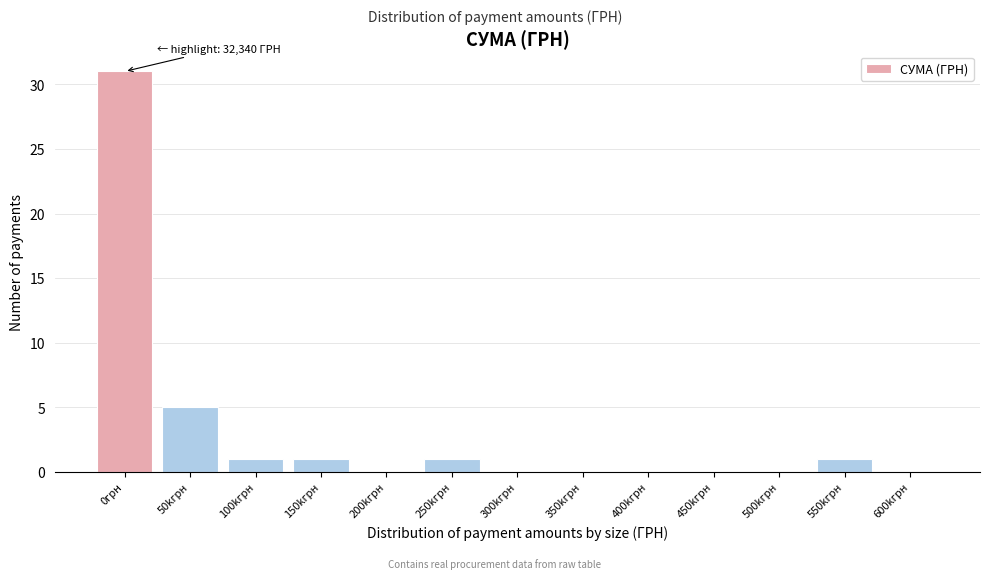

Reading right to left, extract all data points from this chart.

600kгрн=0	550kгрн=1	500kгрн=0	450kгрн=0	400kгрн=0	350kгрн=0	300kгрн=0	250kгрн=1	200kгрн=0	150kгрн=1	100kгрн=1	50kгрн=5	0грн=31